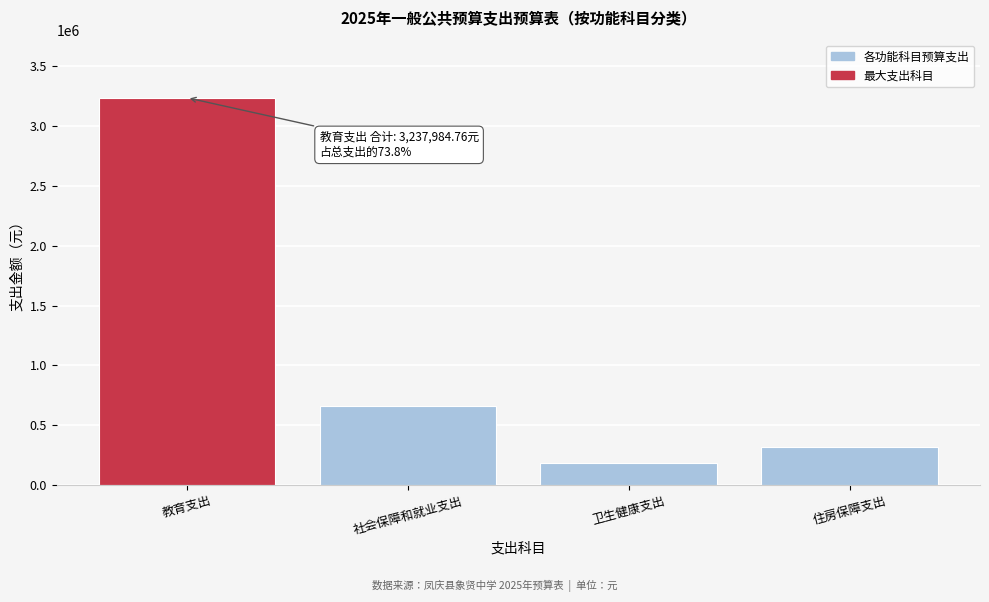

Reading left to right, list all the values displayed in this chart.

教育支出=3237984.8	社会保障和就业支出=659191.4	卫生健康支出=181621.0	住房保障支出=316486.0